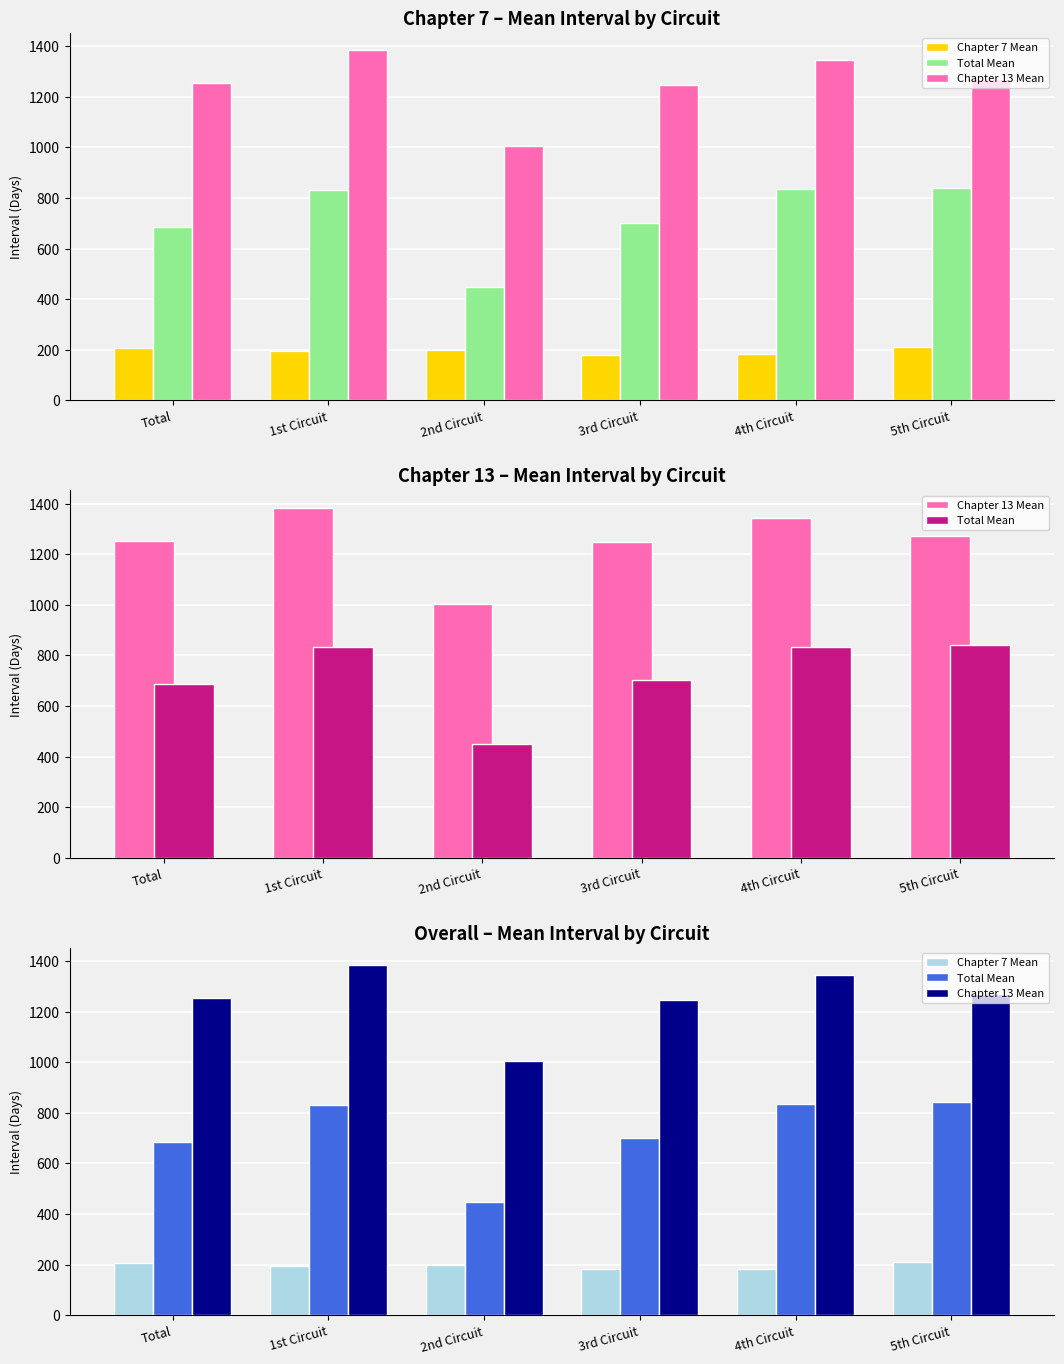

What is the maximum value shown in the chart?

1383.3